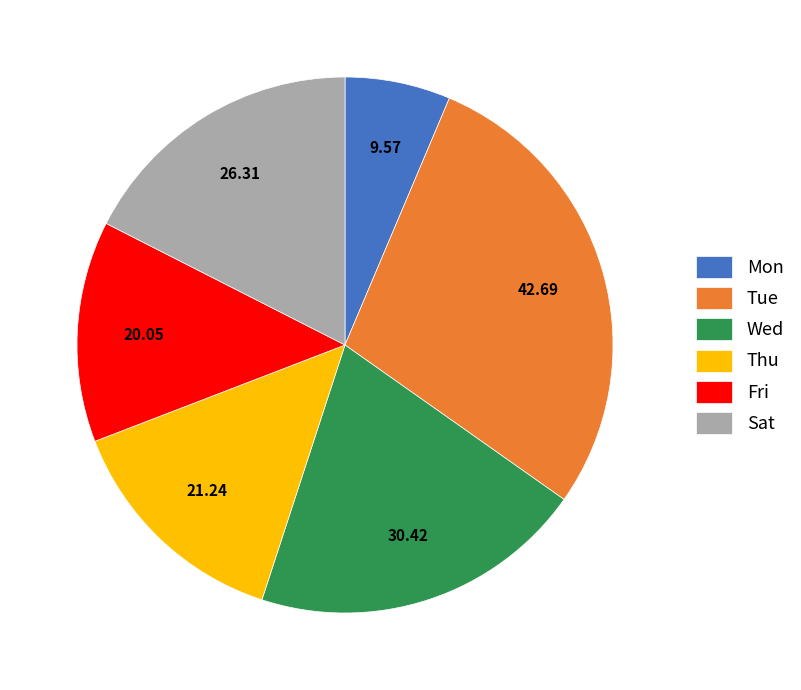

Which category has the biggest portion of the pie?

Tue